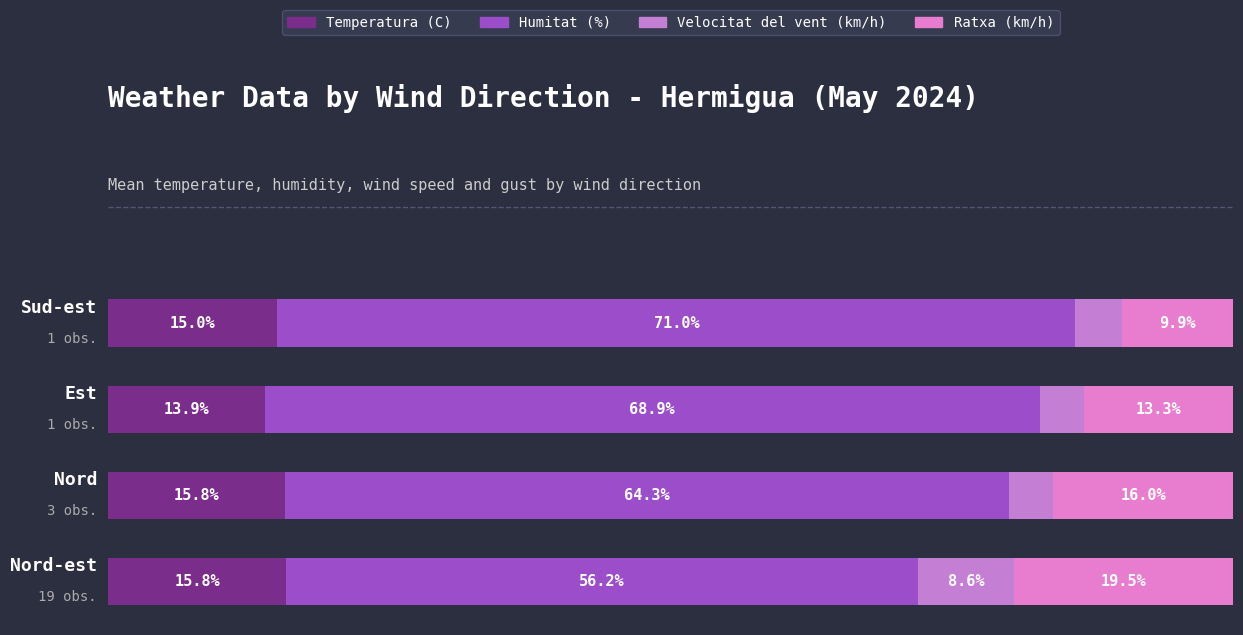

Which series has the widest spread of values?

Humitat (%)